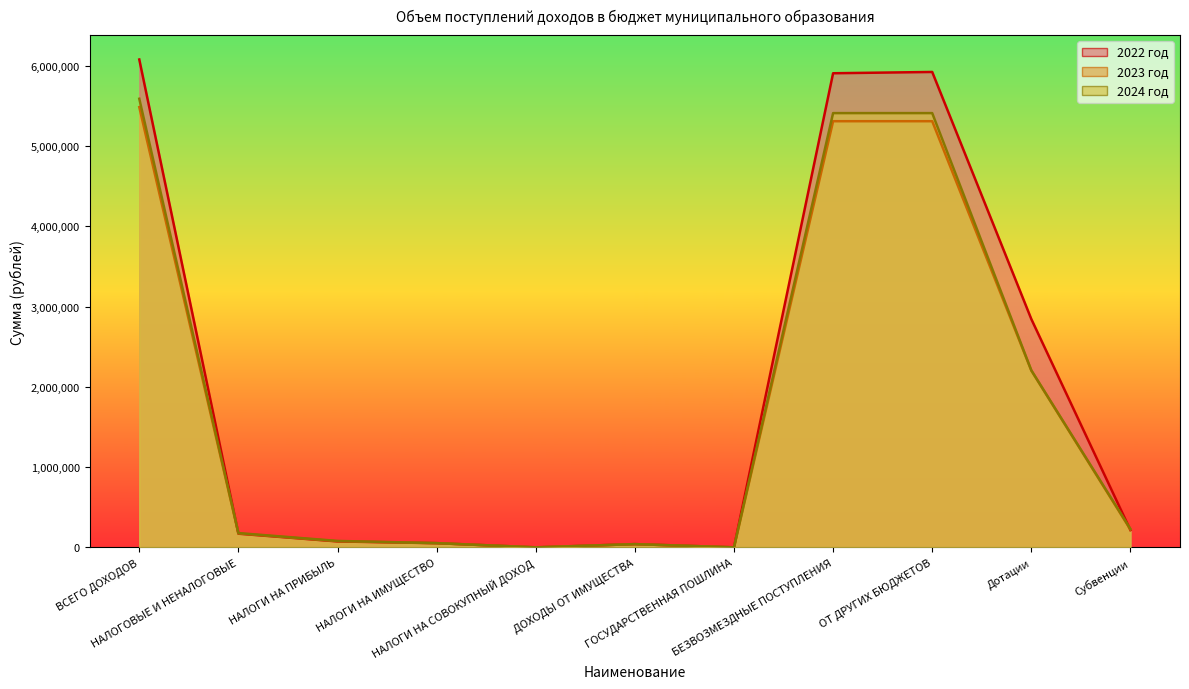

True or false: 2024 год and 2023 год cross at least once.

False